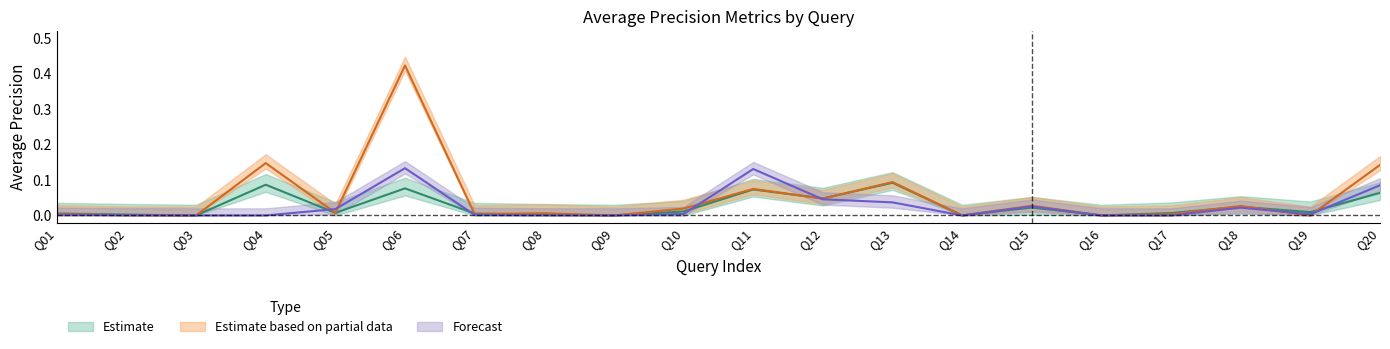

Reading left to right, what are all the values shown in this chart?

fAveP: 0.0	0.0	0.0	0.1	0.0	0.1	0.0	0.0	0.0	0.0	0.1	0.0	0.1	0.0	0.0	0.0	0.0	0.0	0.0	0.1
uAveP: 0.0	0.0	0.0	0.1	0.0	0.4	0.0	0.0	0.0	0.0	0.1	0.0	0.1	0.0	0.0	0.0	0.0	0.0	0.0	0.1
pwAveP: 0.0	0.0	0.0	0.0	0.0	0.1	0.0	0.0	0.0	0.0	0.1	0.0	0.0	0.0	0.0	0.0	0.0	0.0	0.0	0.1